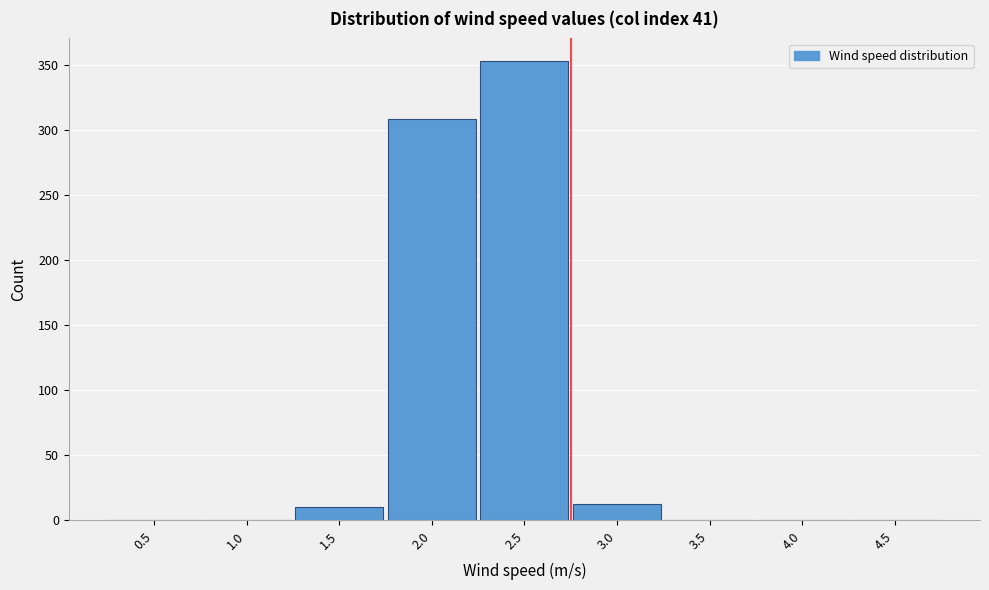

Reading left to right, transcribe all the data shown in this chart.

0.5=0	1.0=0	1.5=10	2.0=309	2.5=353	3.0=13	3.5=0	4.0=0	4.5=0